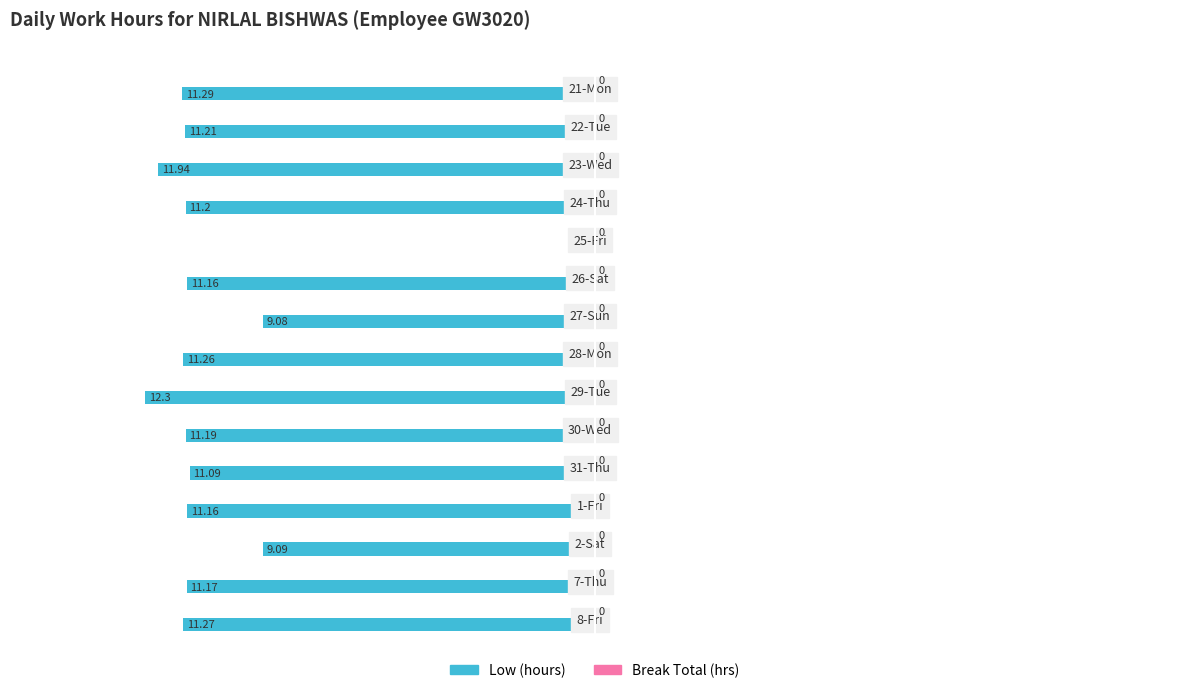

Between 7-Thu and 22-Tue, which is larger?

7-Thu